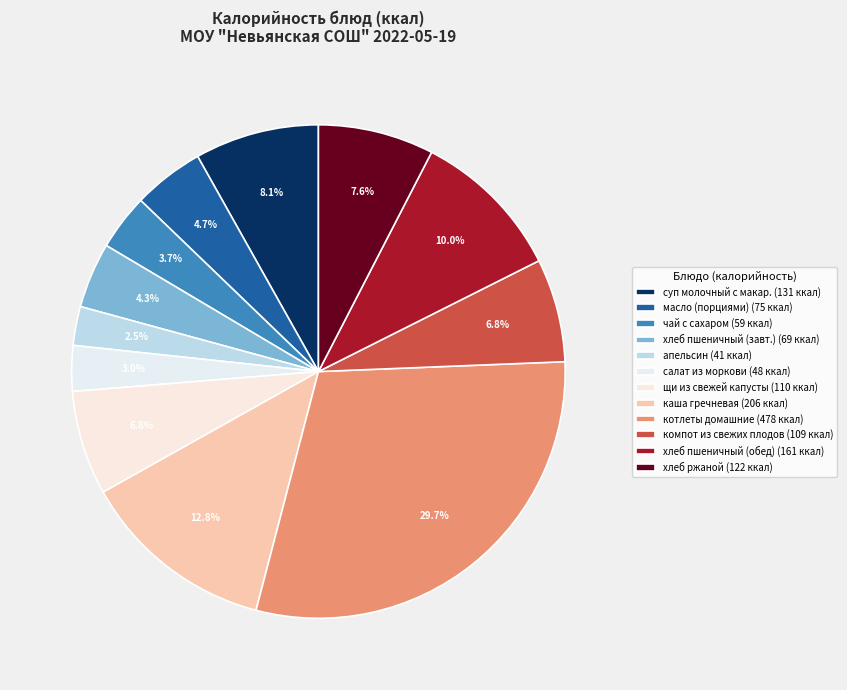

Count the number of slices in the pie.

12